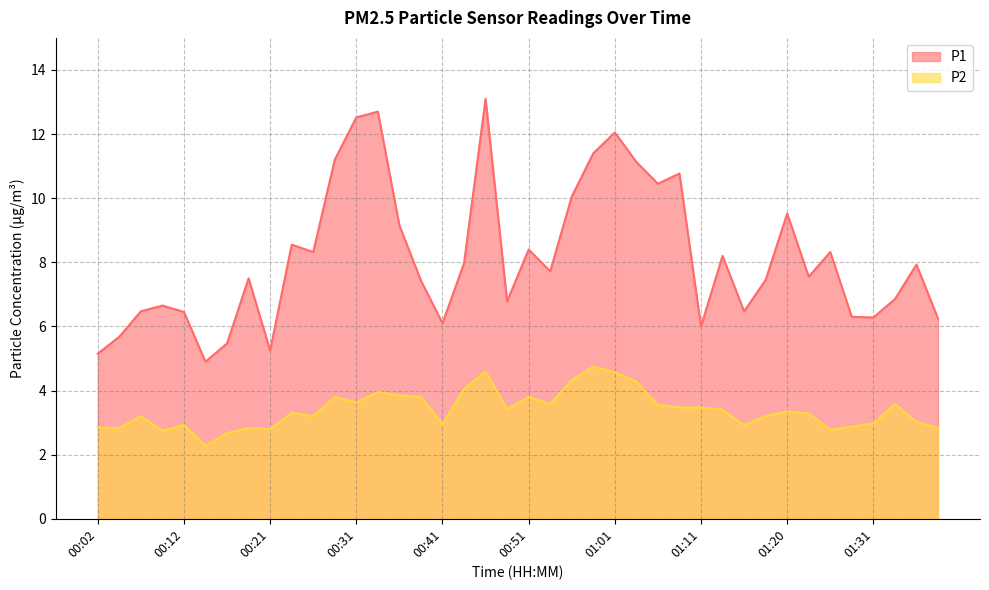

True or false: P2 and P1 cross at least once.

False